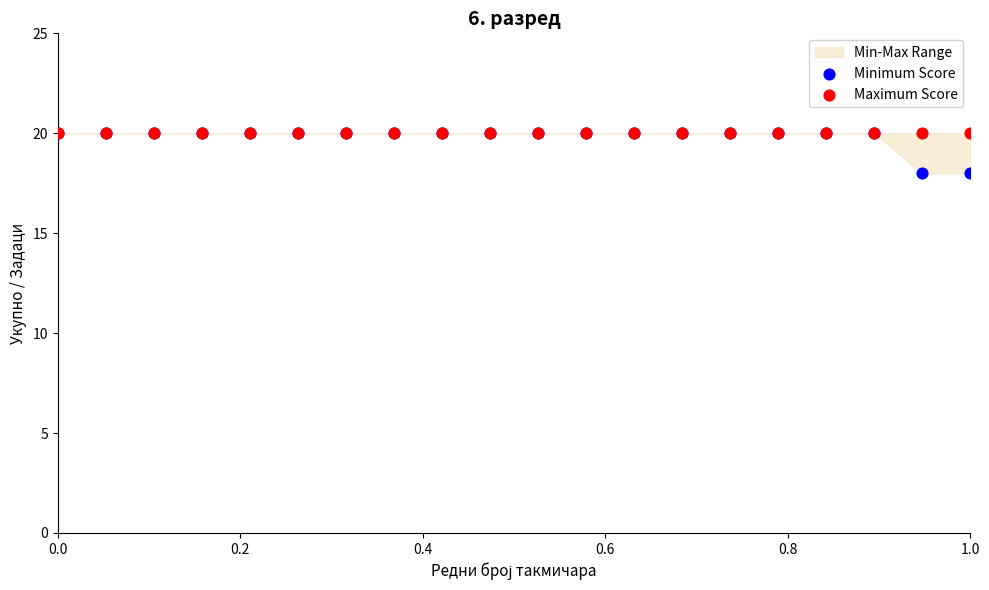

Which series contains the lowest Y value?

Minimum Score